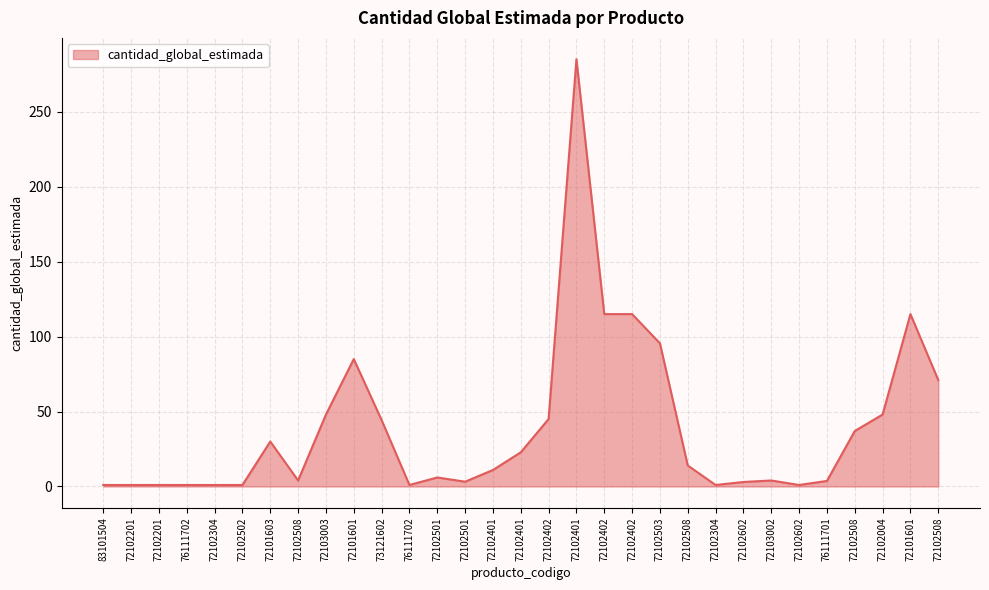

True or false: the data has more than 1 interior local peaks.

True